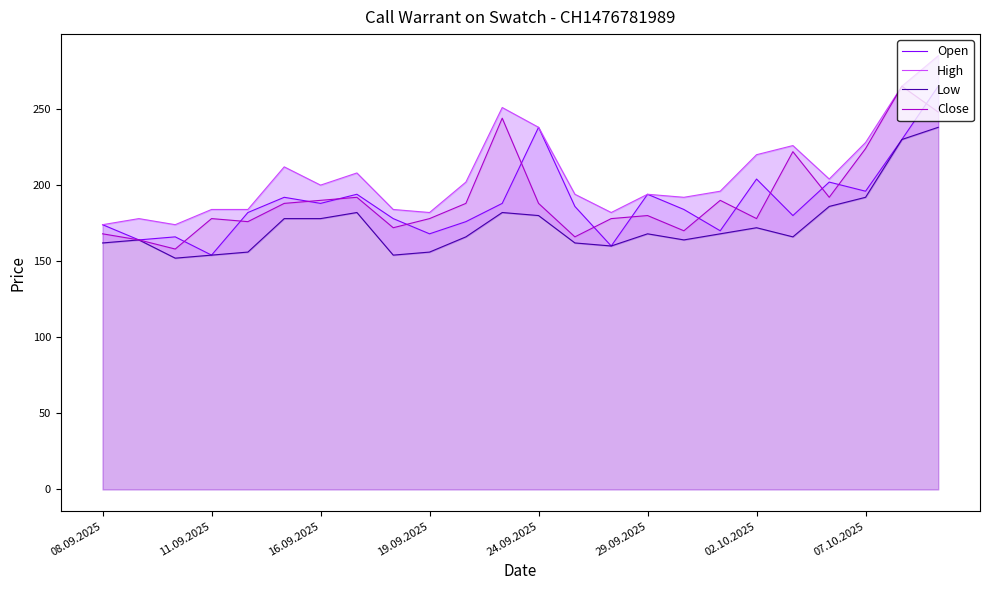

What is the minimum value for Close?

158